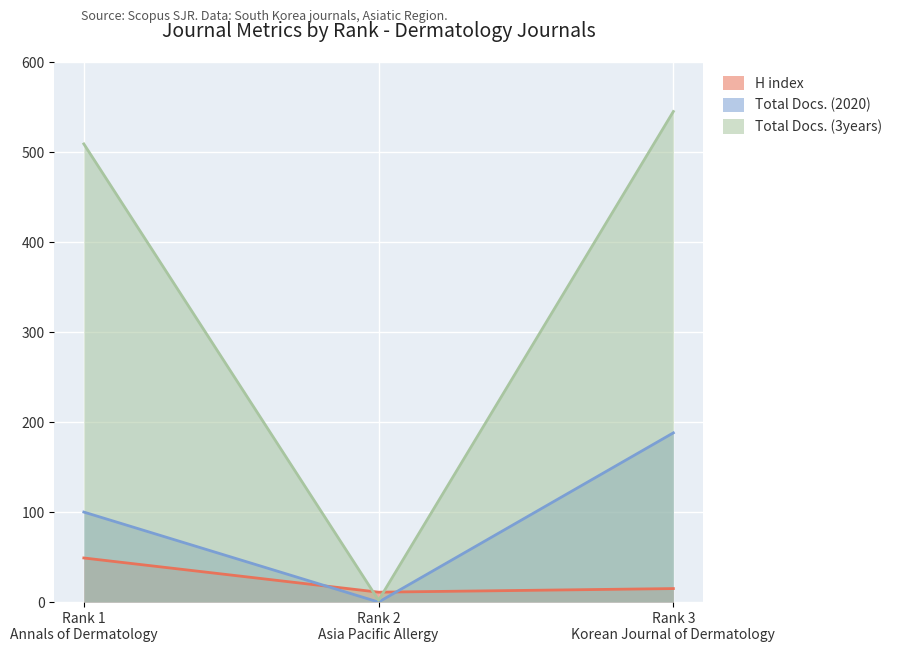

What is the lowest value of the Total Docs. (3years) series?

2